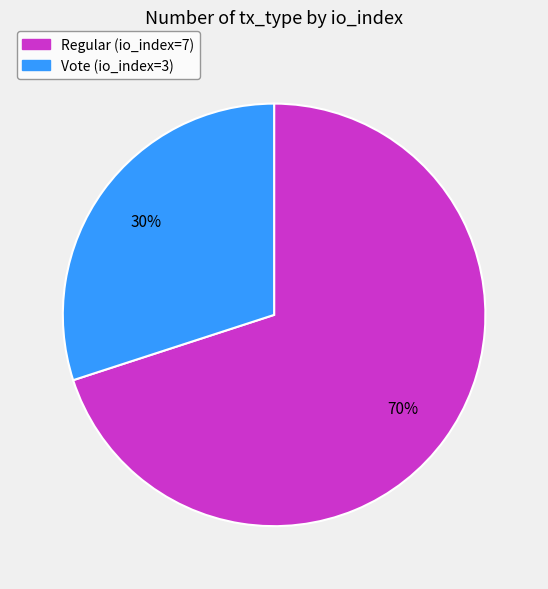

Is the sum of Regular (io_index=7) and Vote (io_index=3) greater than half?

Yes